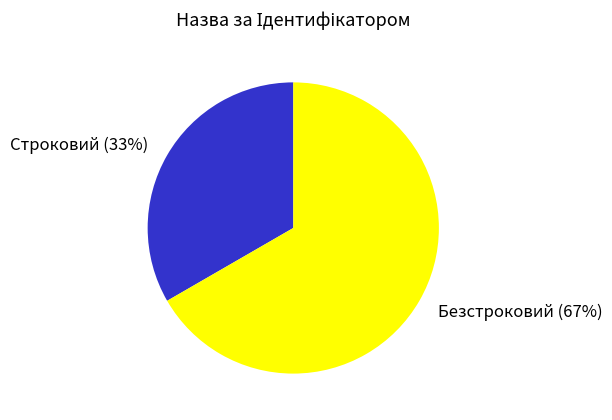

To the nearest percent, what is the average slice percentage?

50%